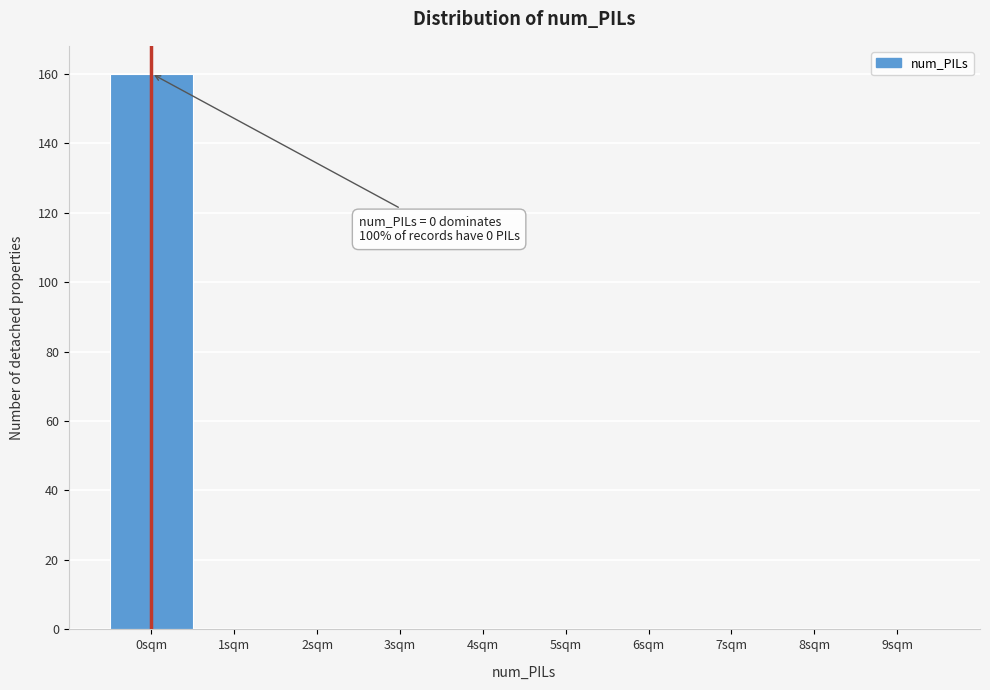

Reading left to right, list all the values displayed in this chart.

0sqm=160	1sqm=0	2sqm=0	3sqm=0	4sqm=0	5sqm=0	6sqm=0	7sqm=0	8sqm=0	9sqm=0